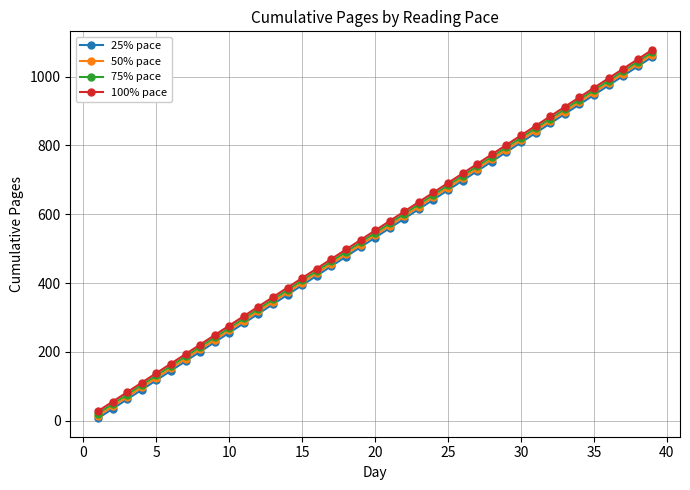

True or false: 100% pace and 50% pace intersect in this chart.

False